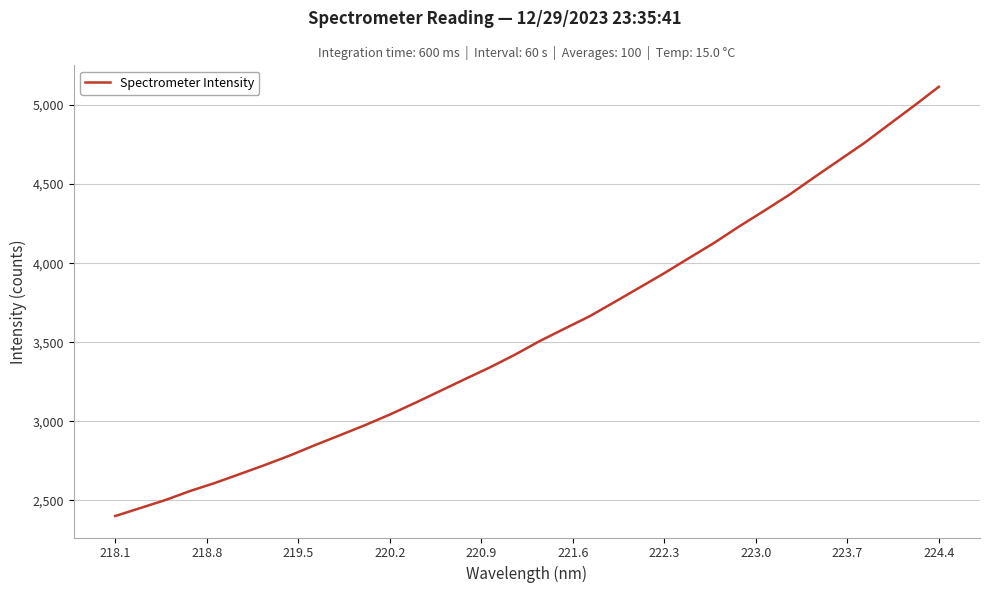

What is the smallest value displayed?

2400.1